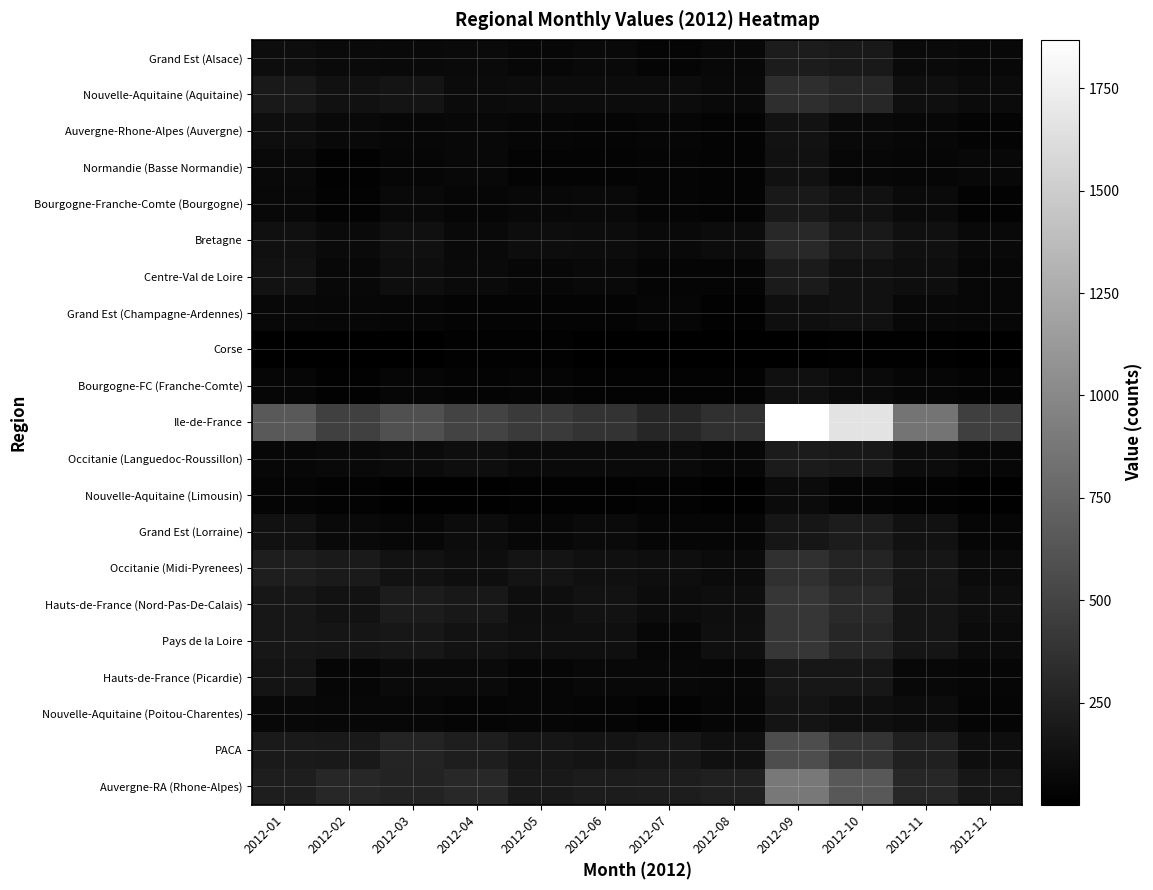

List the series in order of their peak value, highest first.

Ile-de-France, Auvergne-RA (Rhone-Alpes), PACA, Pays de la Loire, Hauts-de-France (Nord-Pas-De-Calais), Occitanie (Midi-Pyrenees), Nouvelle-Aquitaine (Aquitaine), Bretagne, Grand Est (Lorraine), Grand Est (Alsace), Centre-Val de Loire, Occitanie (Languedoc-Roussillon), Bourgogne-Franche-Comte (Bourgogne), Hauts-de-France (Picardie), Nouvelle-Aquitaine (Poitou-Charentes), Auvergne-Rhone-Alpes (Auvergne), Normandie (Basse Normandie), Grand Est (Champagne-Ardennes), Bourgogne-FC (Franche-Comte), Nouvelle-Aquitaine (Limousin), Corse